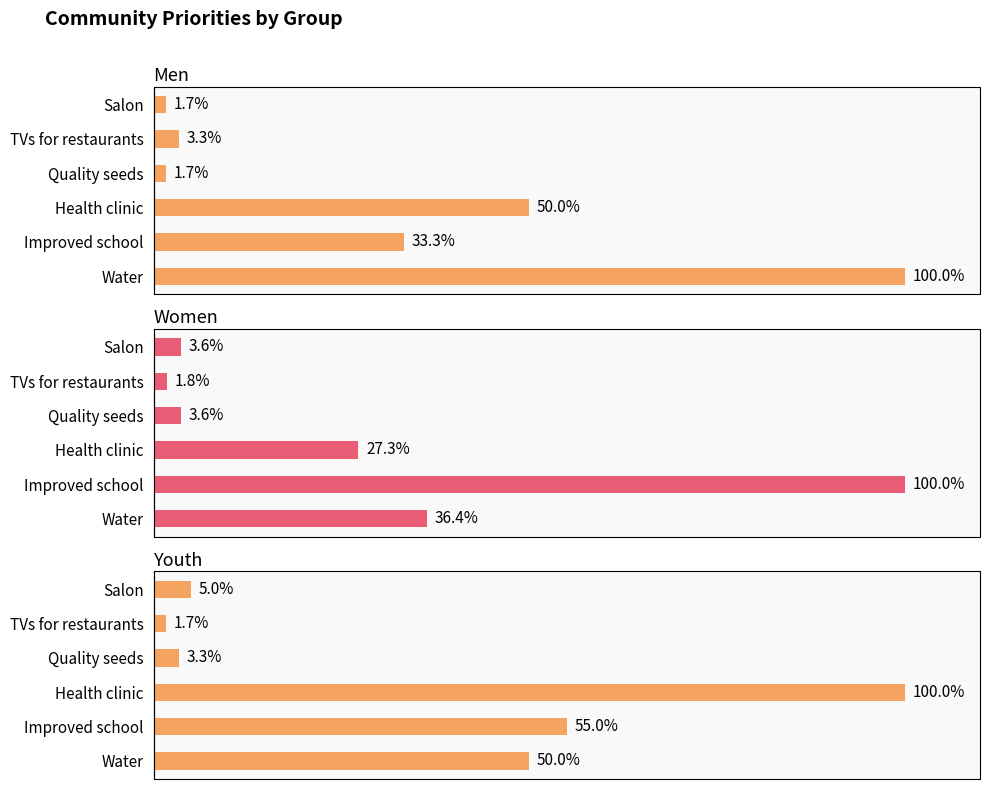

What is the minimum value for Men?

1.7